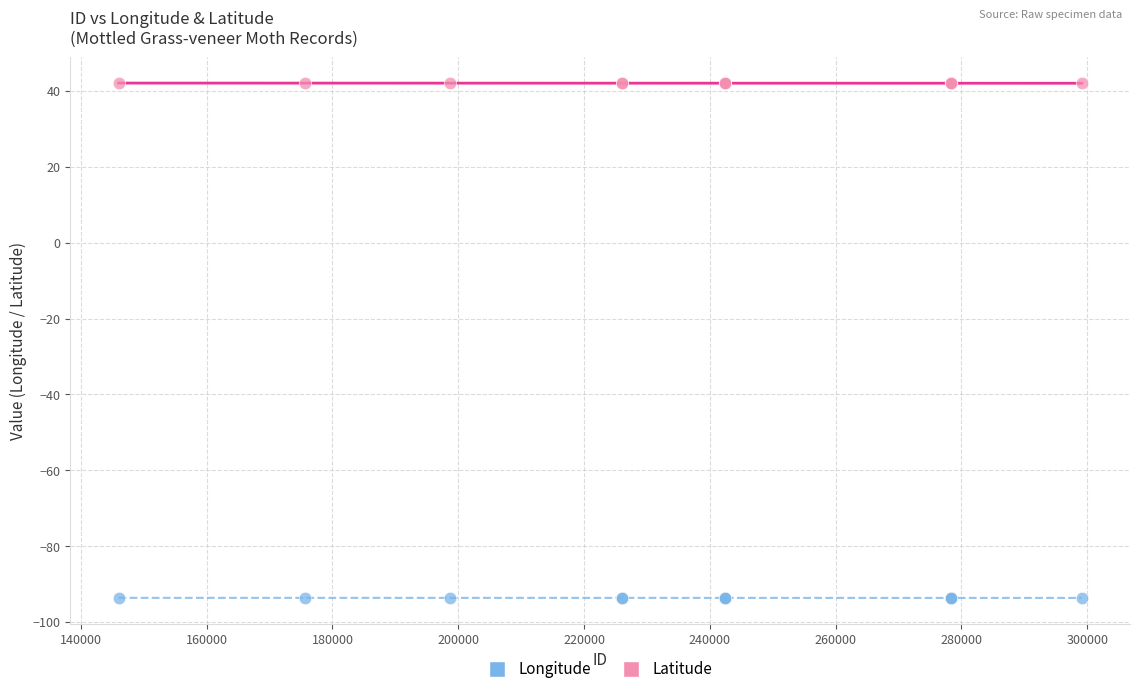

What is the X range (max minus min) for the scatter plot?

153131.0